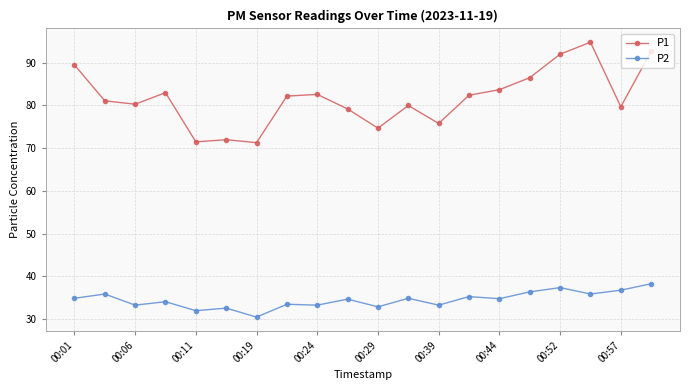

Rank the series by their maximum value, from lowest to highest.

P2, P1